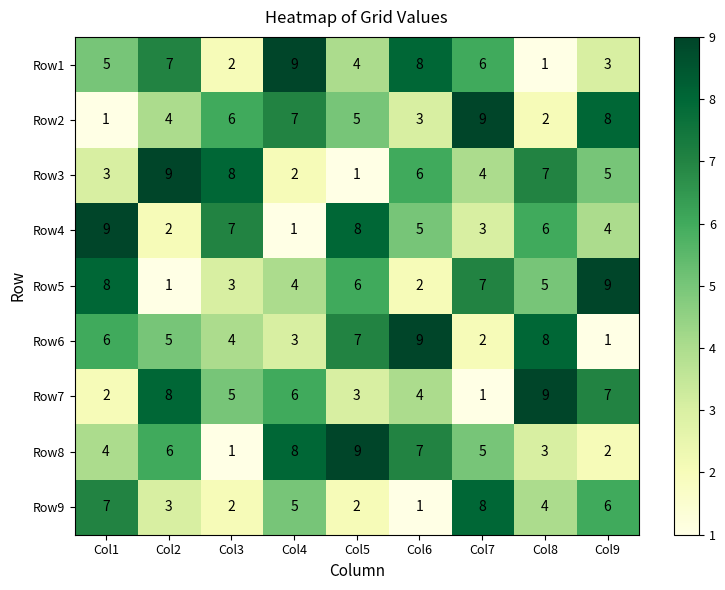

At Col6, list the series in order from largest to smallest.

Row6, Row1, Row8, Row3, Row4, Row7, Row2, Row5, Row9